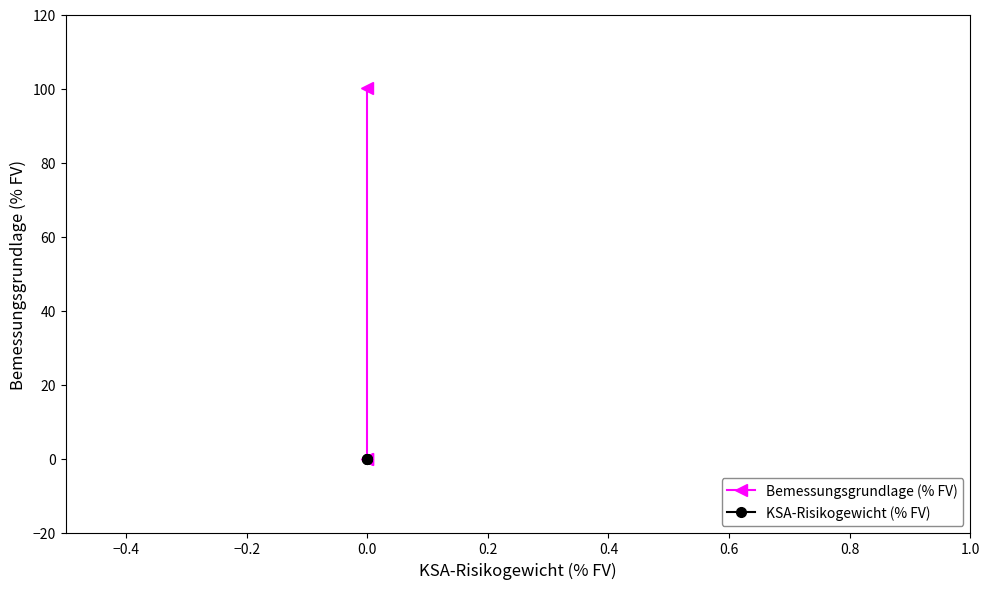

What are all the series names shown in the legend?

Bemessungsgrundlage (% FV), KSA-Risikogewicht (% FV)